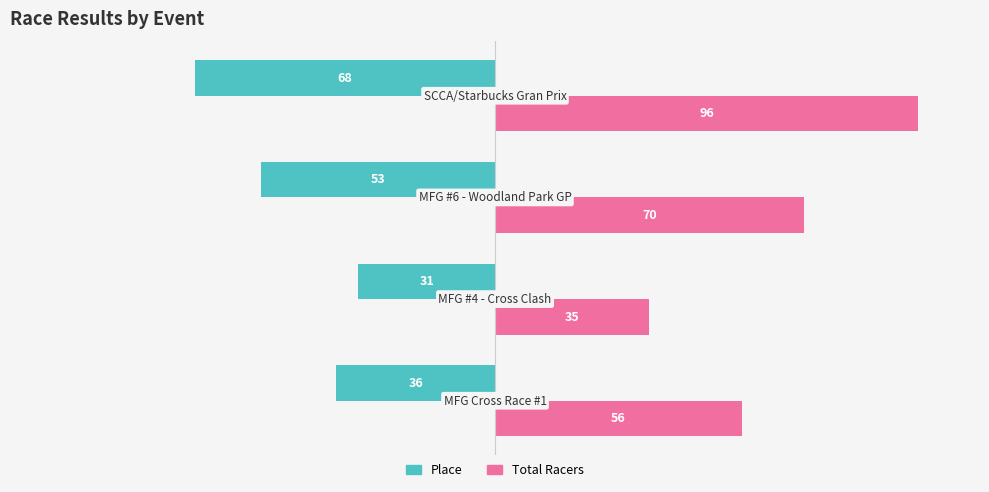

What is the sum of all Place values?

-188